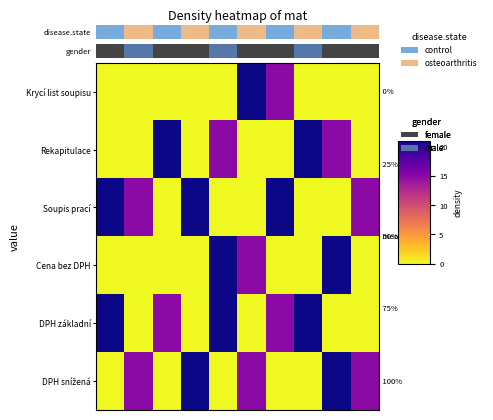

What is the total value across all series at 0.0?

42